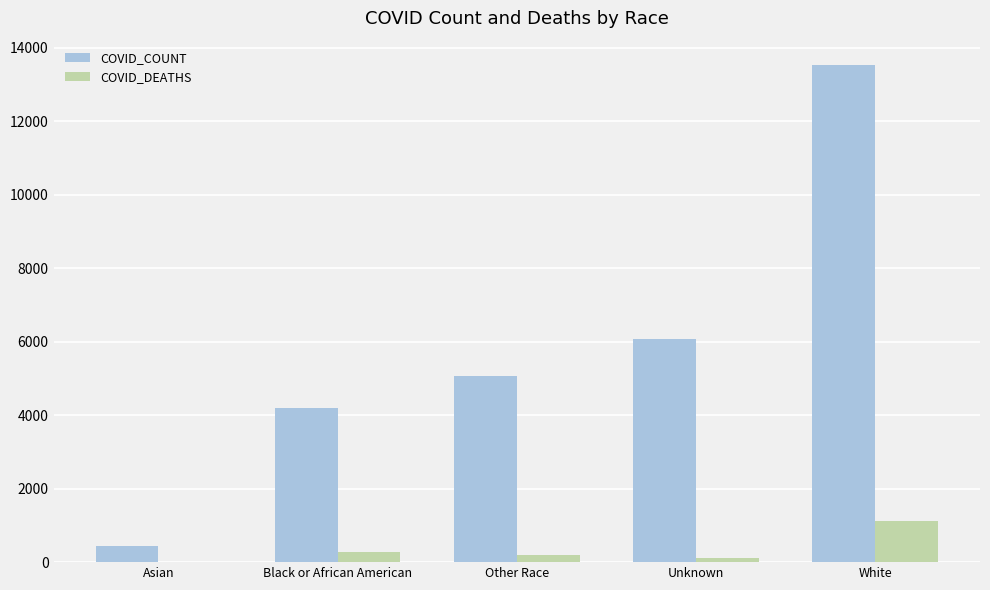

What is the average value of the COVID_DEATHS series?

343